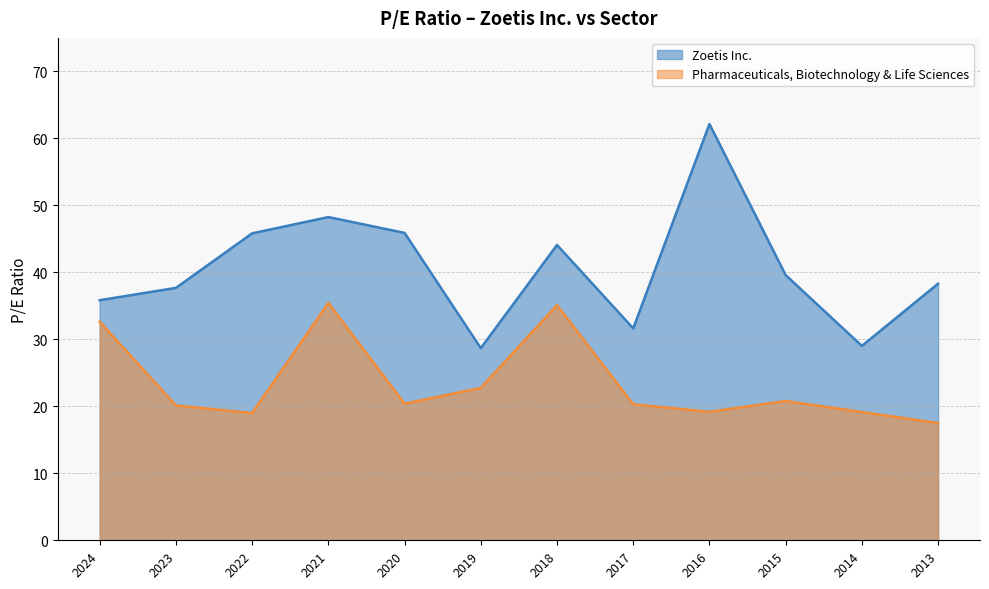

What are all the series names shown in the legend?

Zoetis Inc., Pharmaceuticals, Biotechnology & Life Sciences